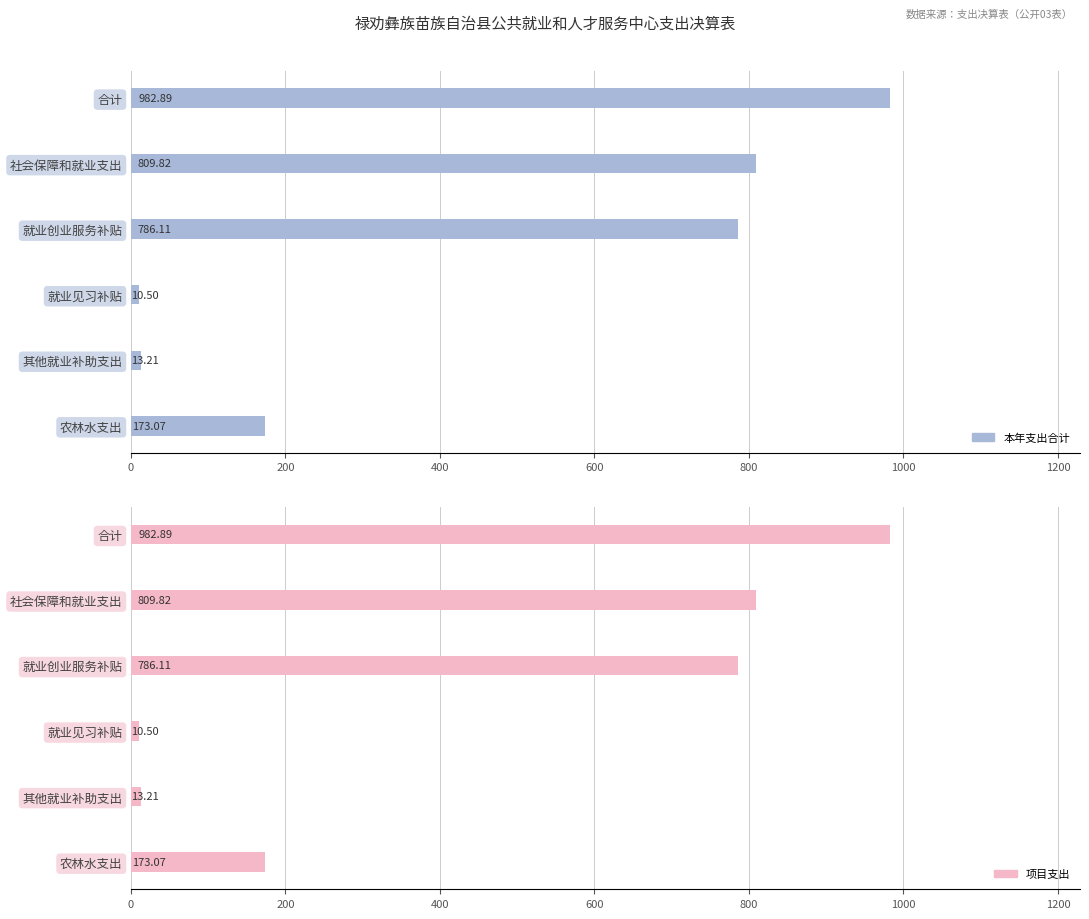

What is the greatest value displayed?

982.9